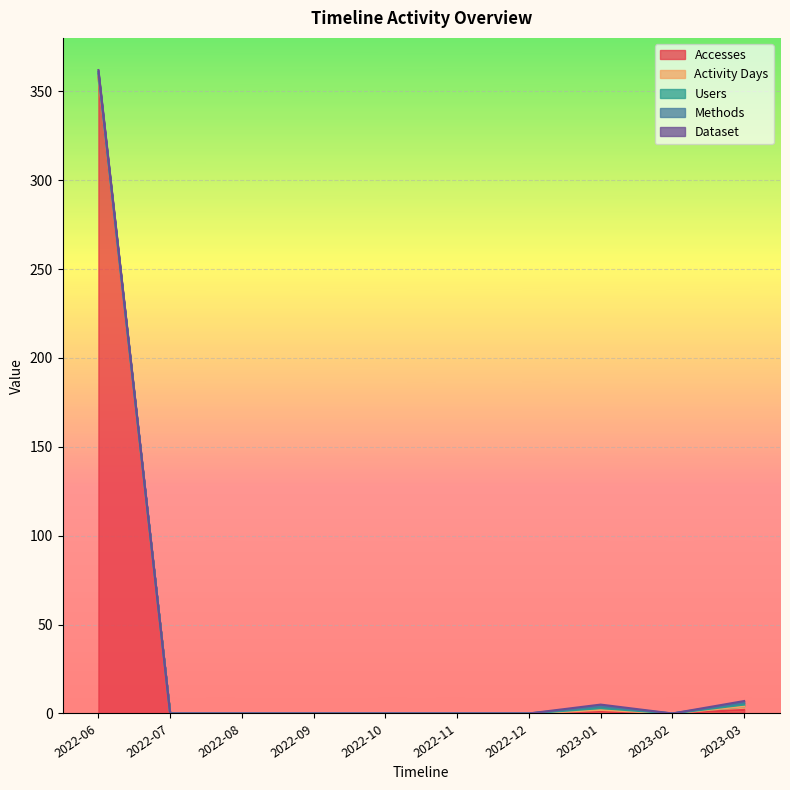

At which category does Accesses reach its first local valley?

2023-02